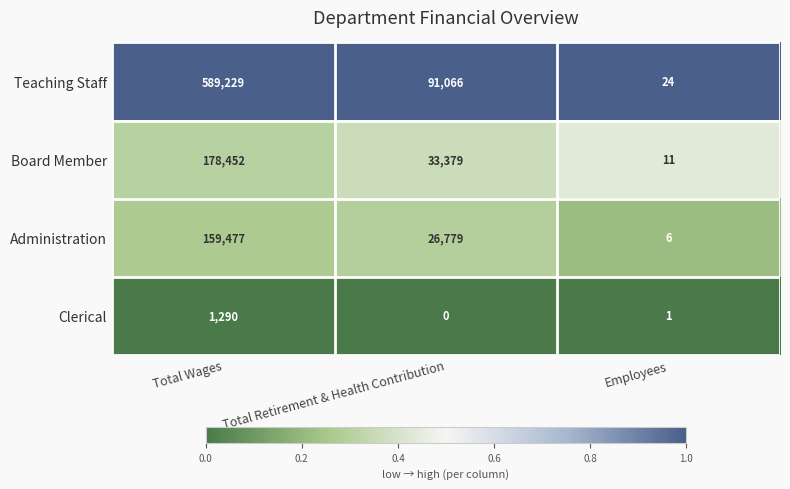

List the series in order of their peak value, highest first.

Teaching Staff, Board Member, Administration, Clerical